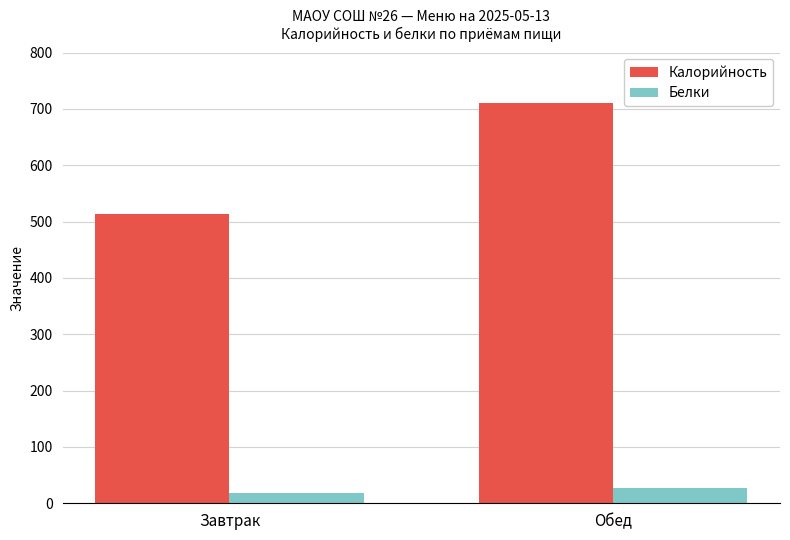

At which category is the sum across all series the highest?

Обед